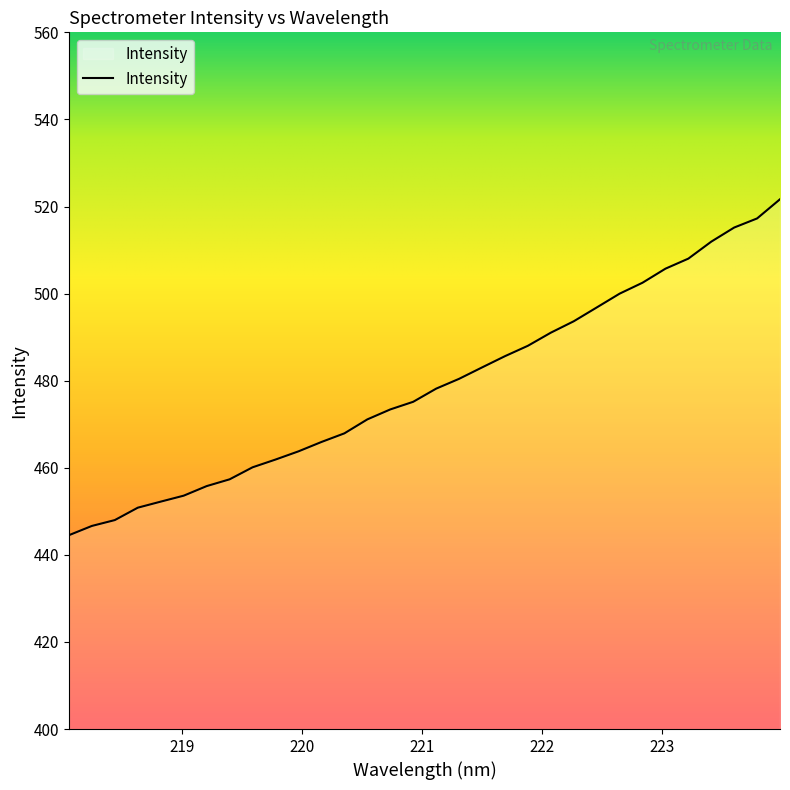

What is the maximum value shown in the chart?

521.7